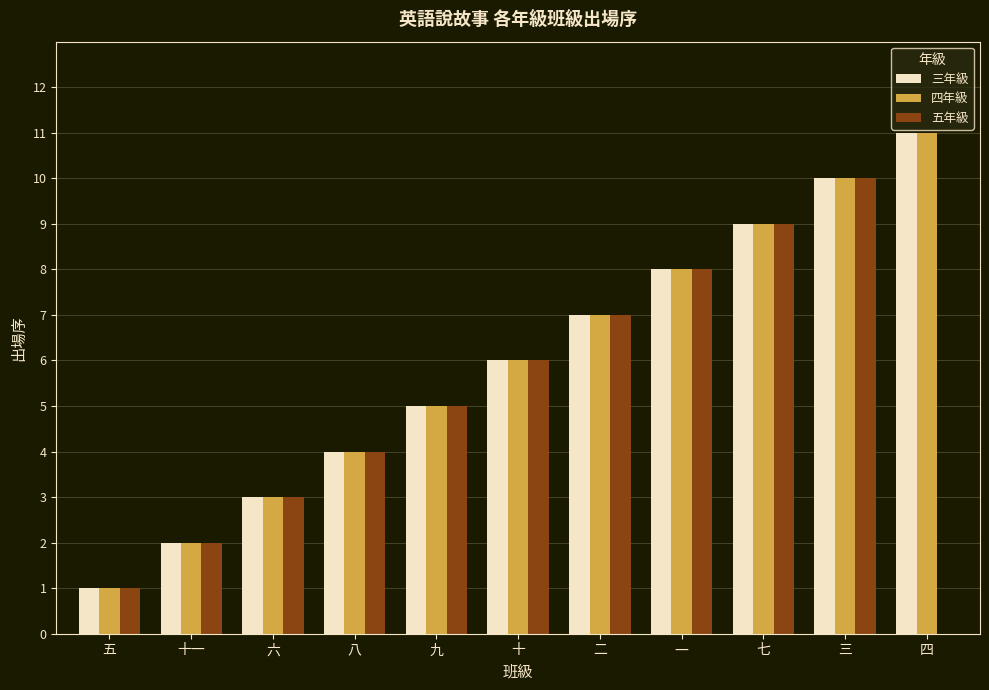

True or false: 三年級 has a value of 6 at 十.

True